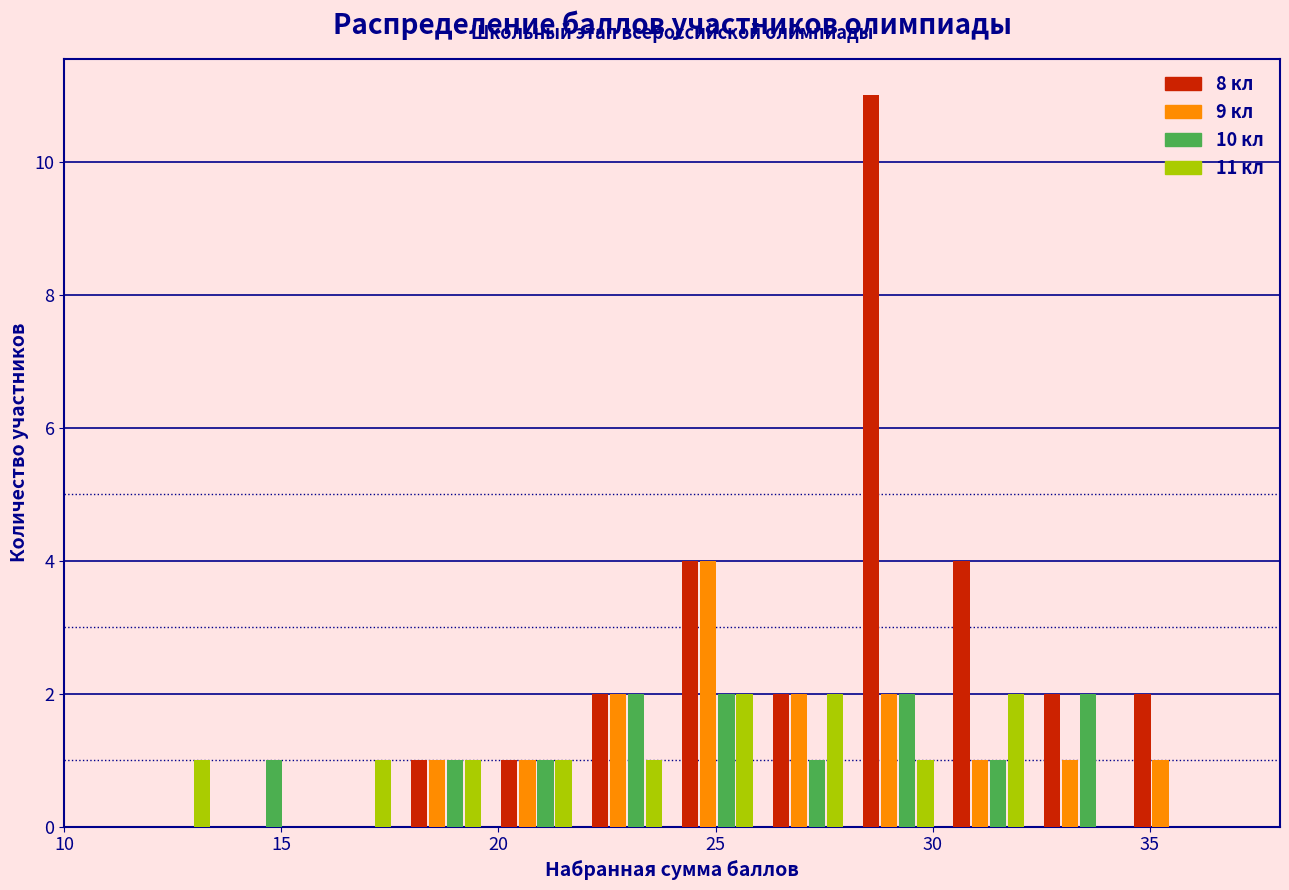

In the 8 кл series, which range on the x-axis has the tallest bar?

28.0 to 30.5